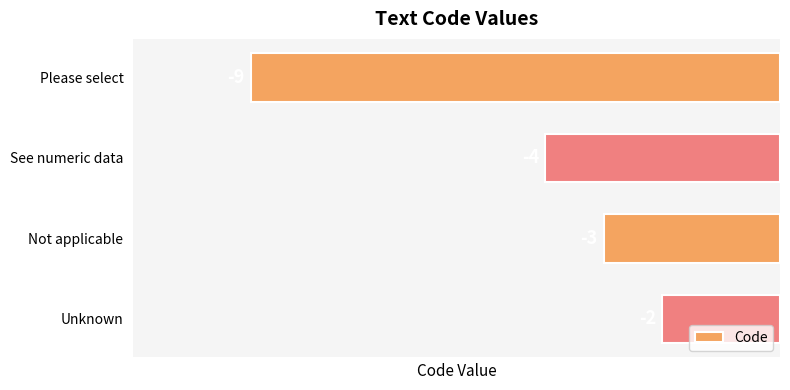

True or false: the data shows -3 at Not applicable.

True